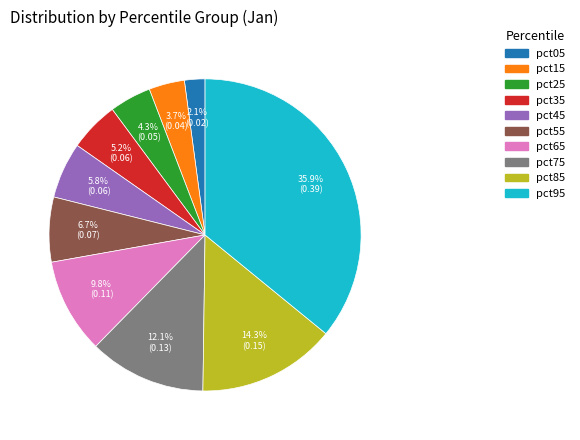

Does pct65 represent more than half of the total?

No